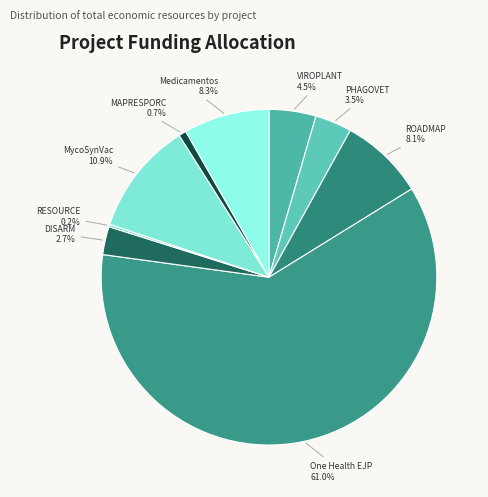

Approximately how many times larger is the value at ROADMAP compared to PHAGOVET?

2.3